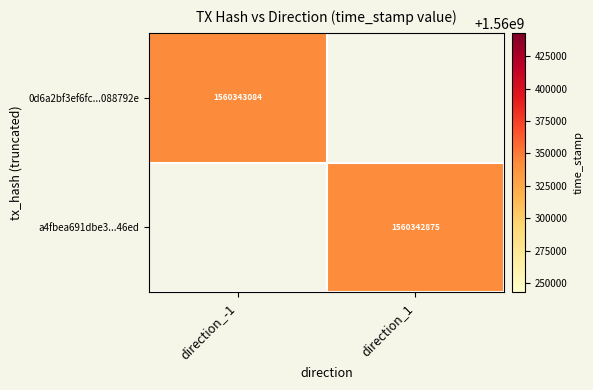

True or false: 0d6a2bf3ef6fc...088792e has a value of 2344492574 at direction_-1.

False